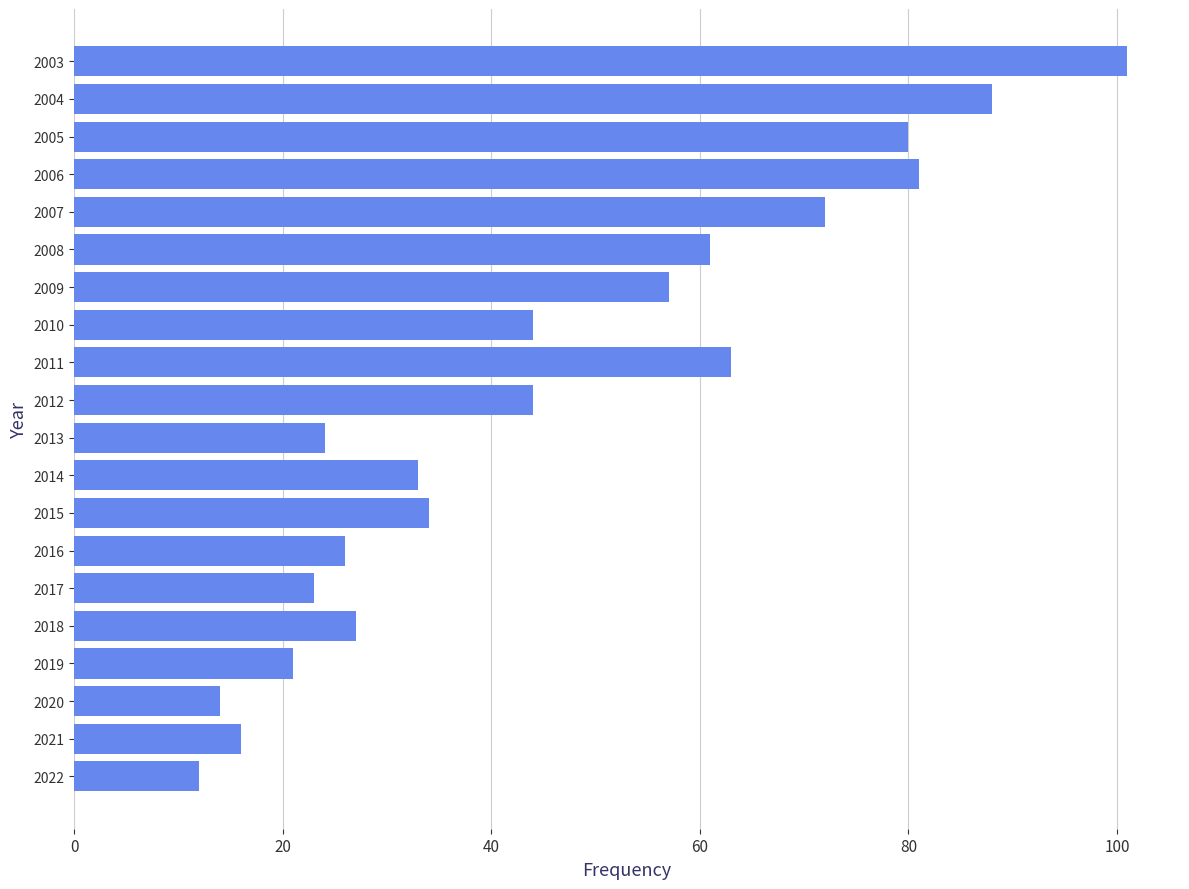

What is the average value?

46